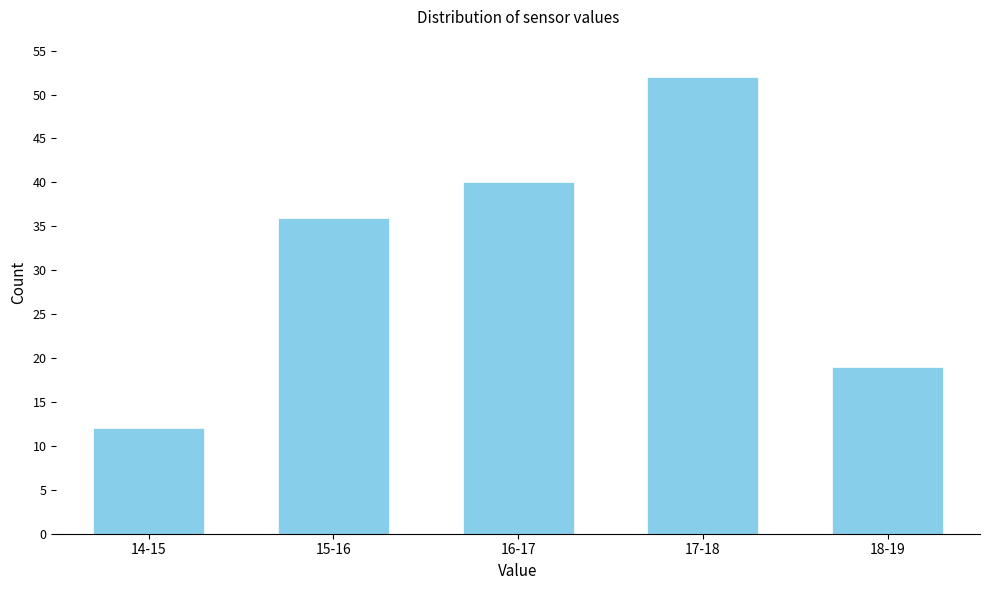

Reading left to right, transcribe all the data shown in this chart.

12	36	40	52	19